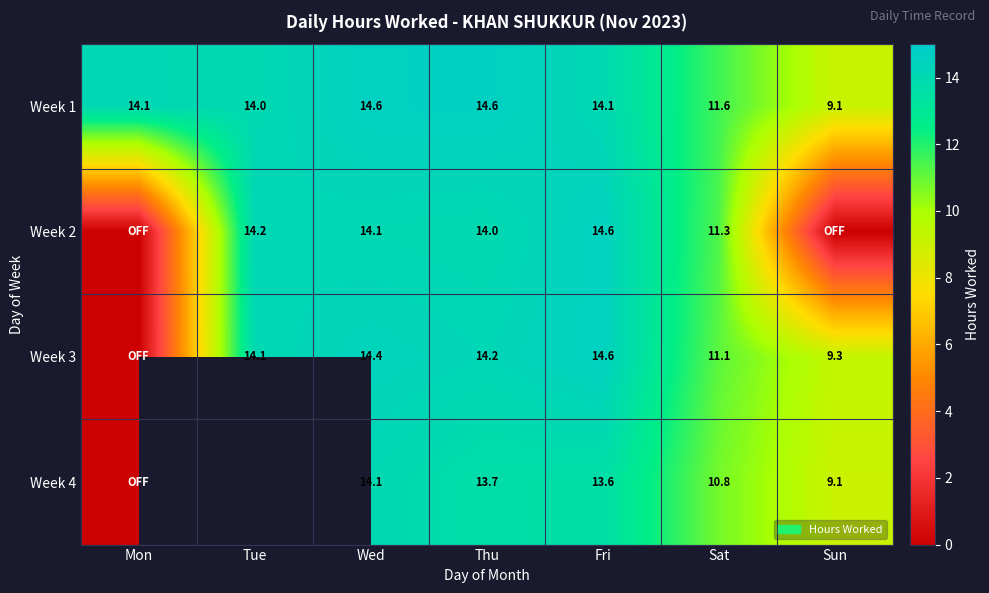

What is the spread (max minus min) of values at Sun?

9.3